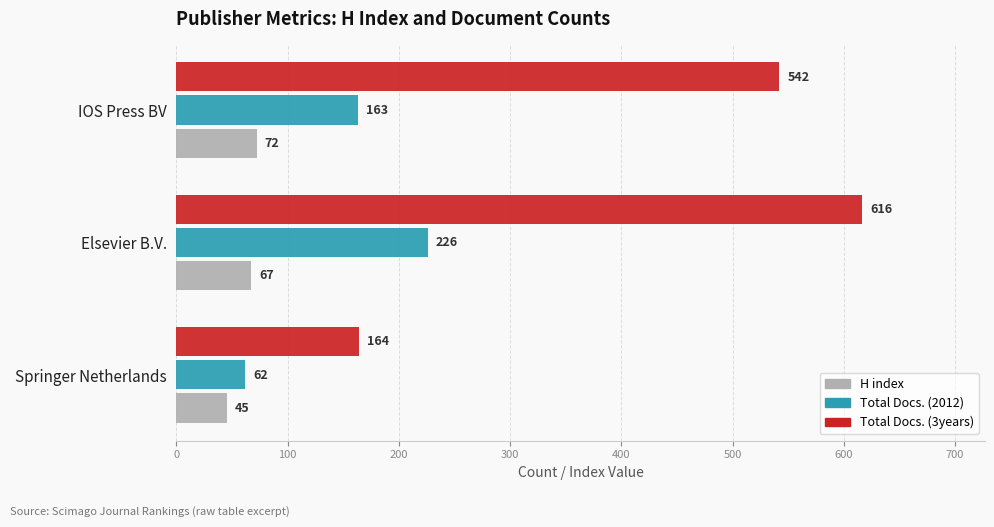

What is the difference between the highest and lowest values at Elsevier B.V.?

549